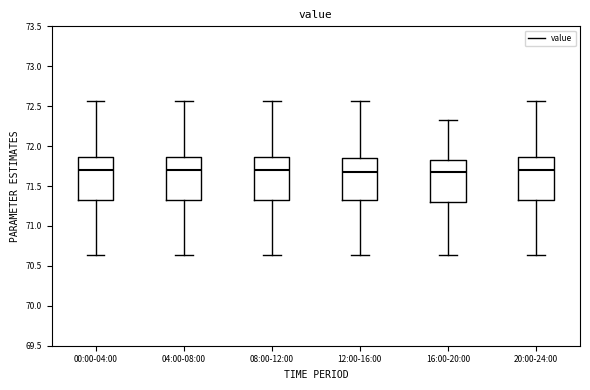

Where does the lower whisker of the box for 00:00-04:00 end on the y-axis? The values are not printed on the chart, so give them approximately, as read against the axis.

70.65